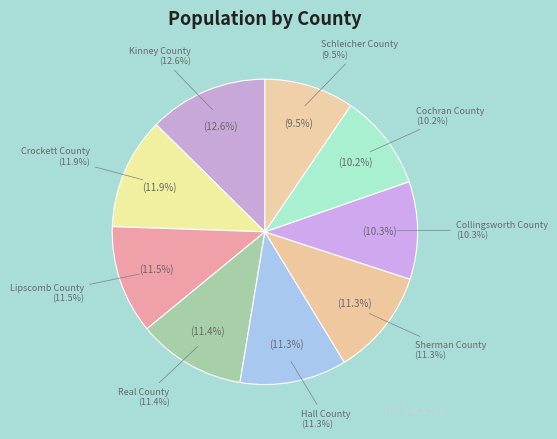

To the nearest percent, what percentage of the pie is Collingsworth County?

10%